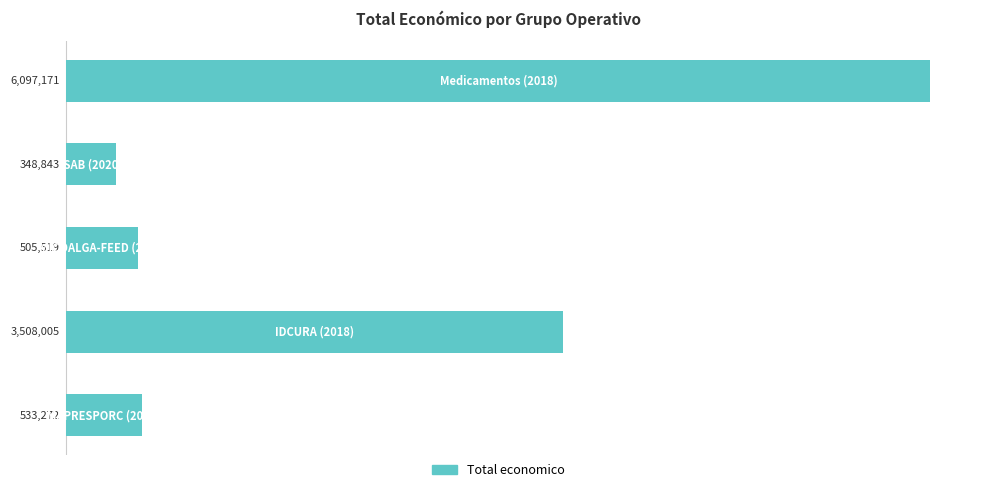

Count the number of data series in this chart.

1